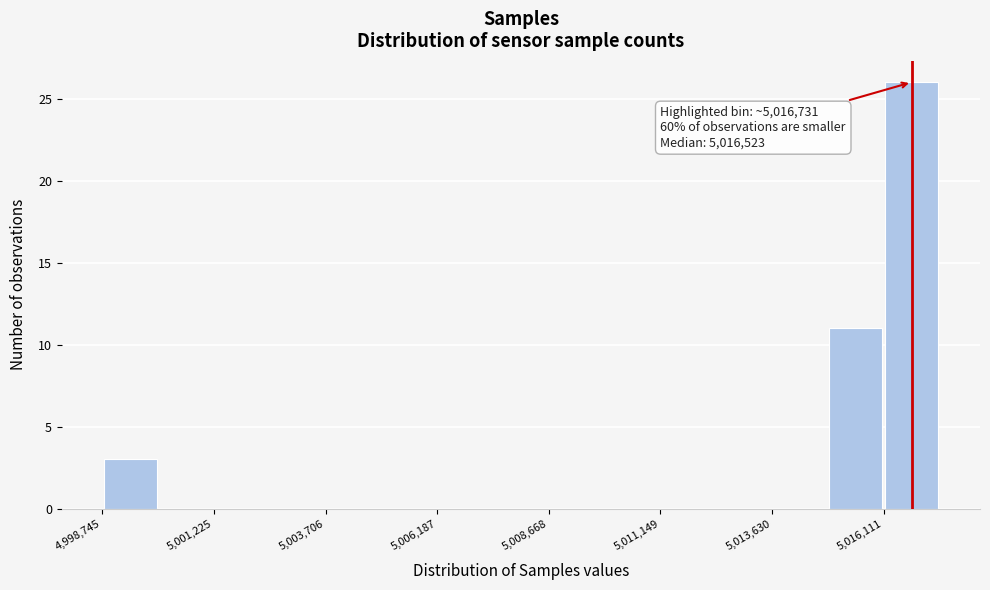

Read against the x-axis, roughly where is the centre of the tallest bar?

5016500